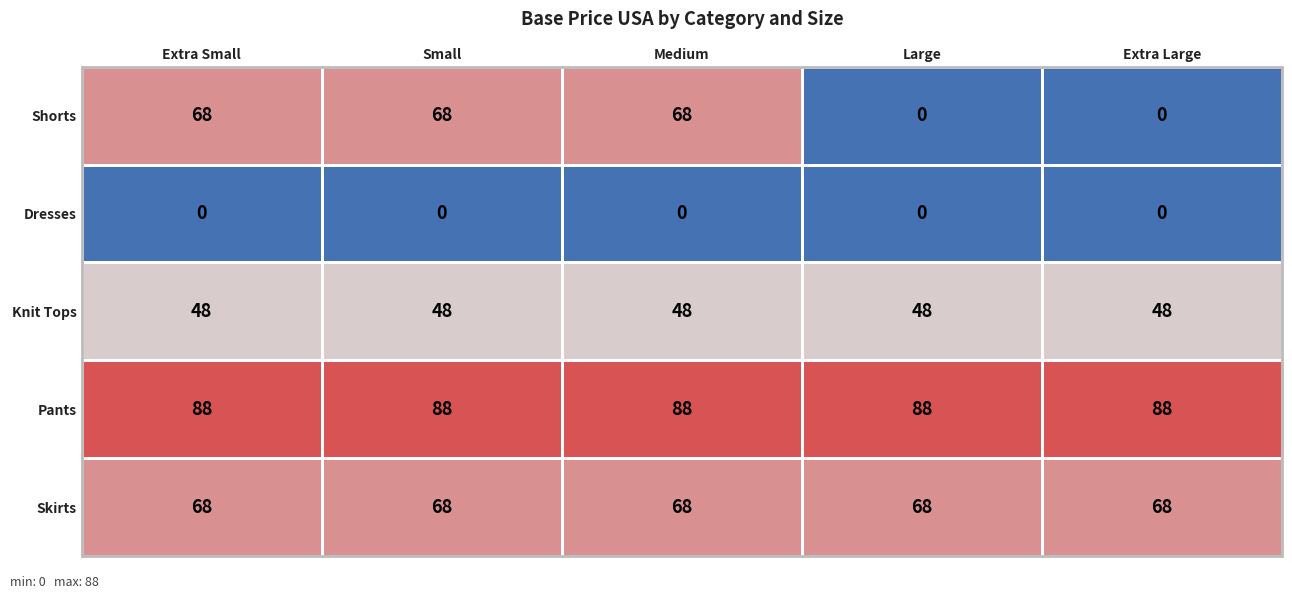

Which series has the largest total across all categories?

Pants